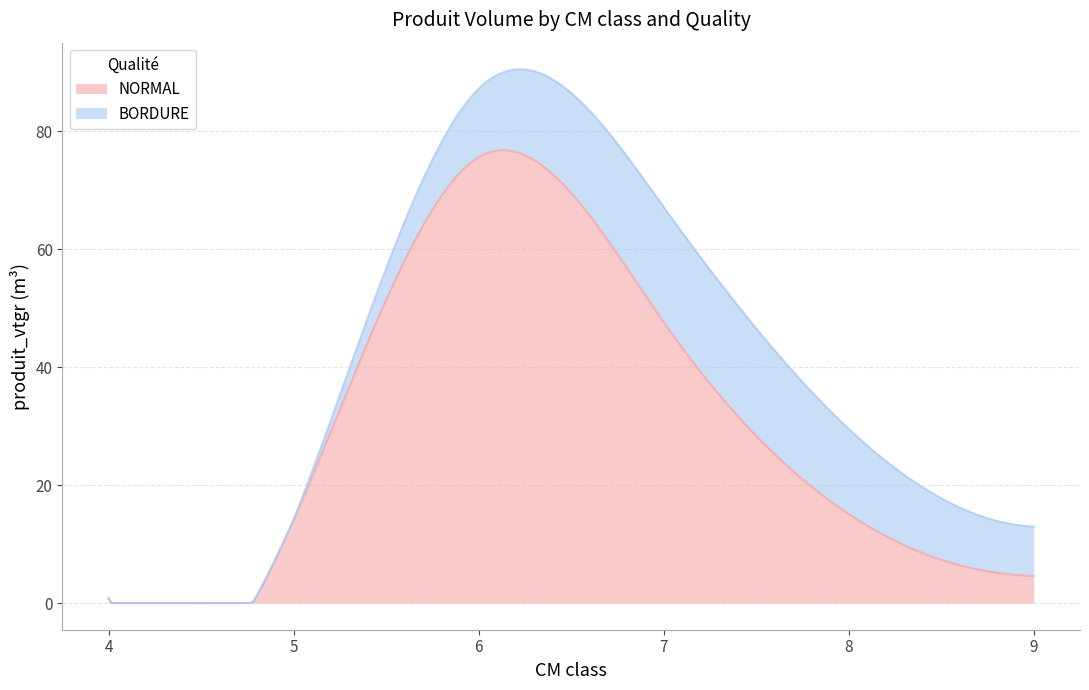

At which category does BORDURE reach its first local peak?

7